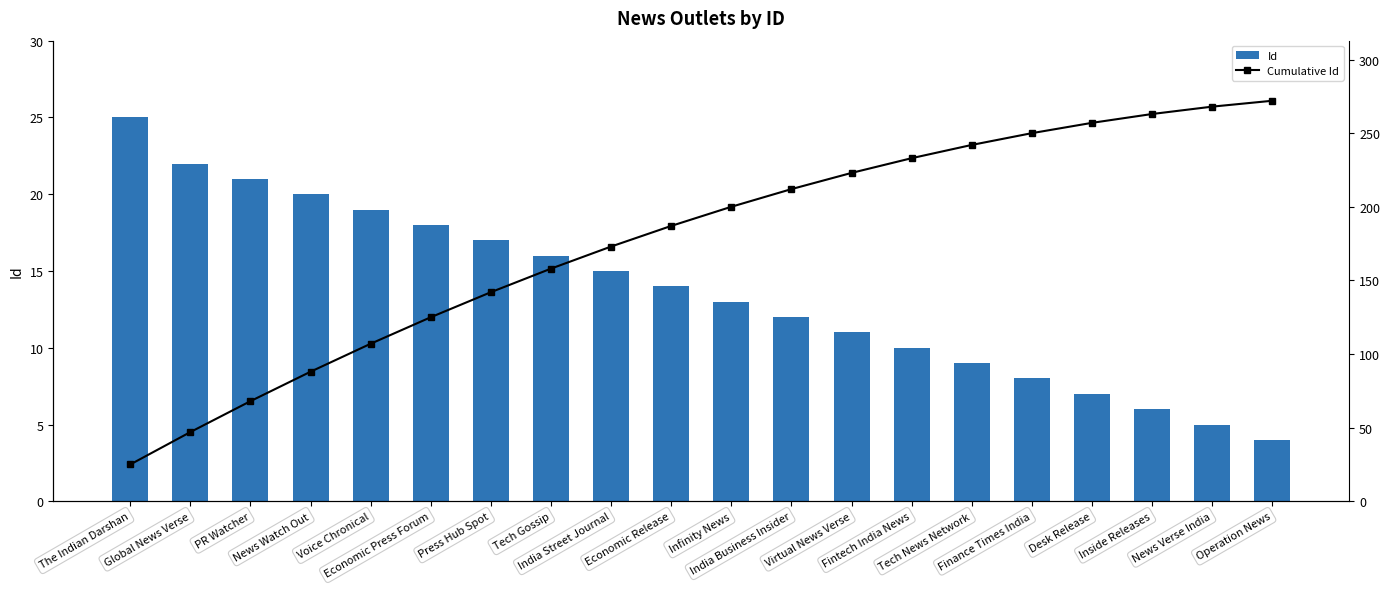

Which category has the highest value in the Id series?

The Indian Darshan